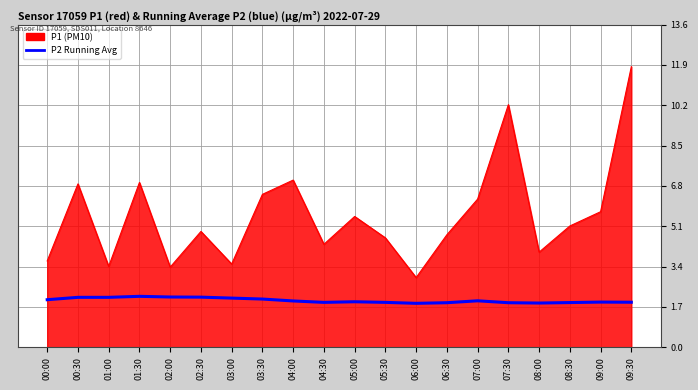

What is the maximum value shown in the chart?

11.8